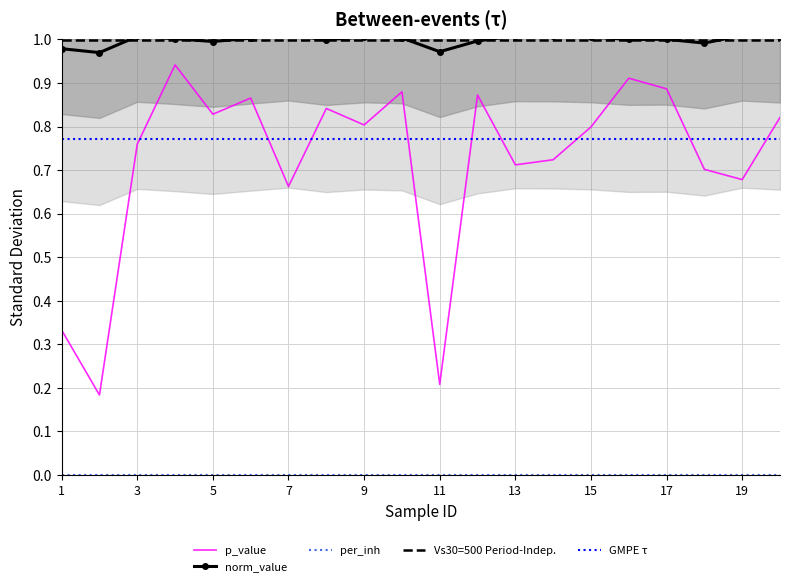

True or false: p_value and norm_value cross at least once.

False